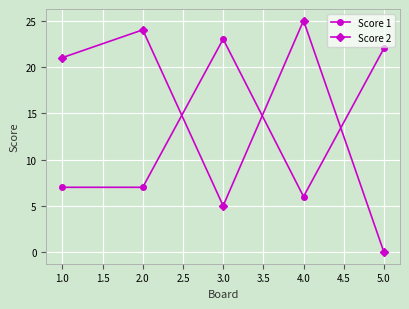

What is the difference between the second highest and minimum values in the Score 2 series?

24